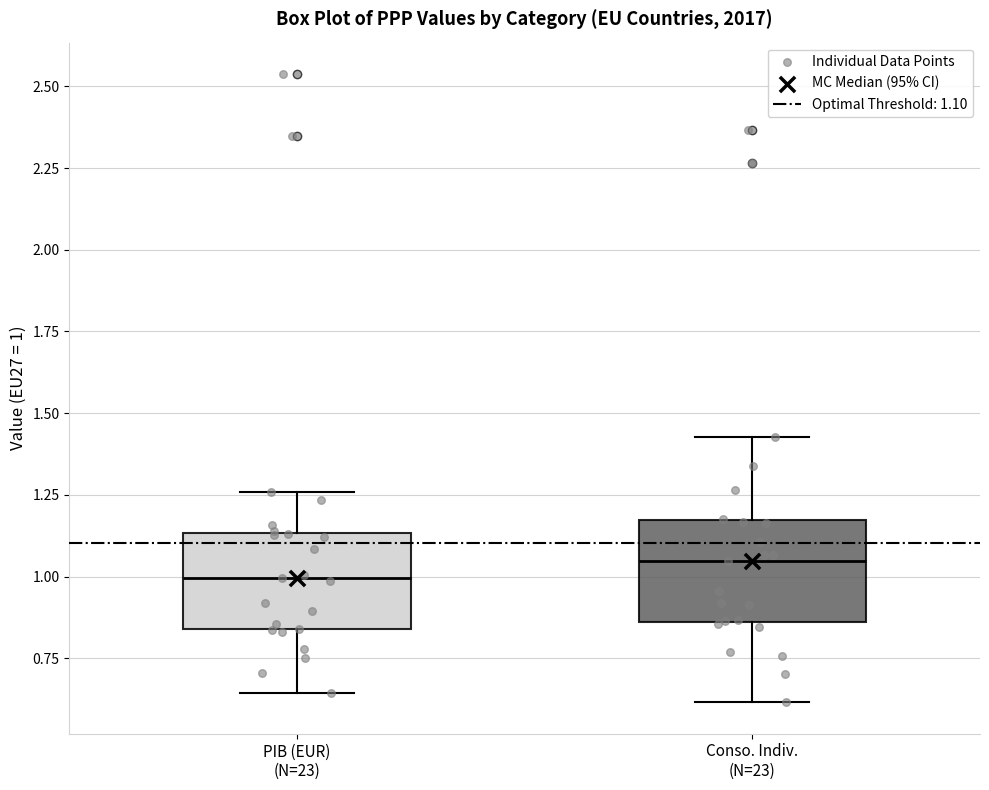

Which box's median line is the lowest?

PIB (EUR) (N=23)